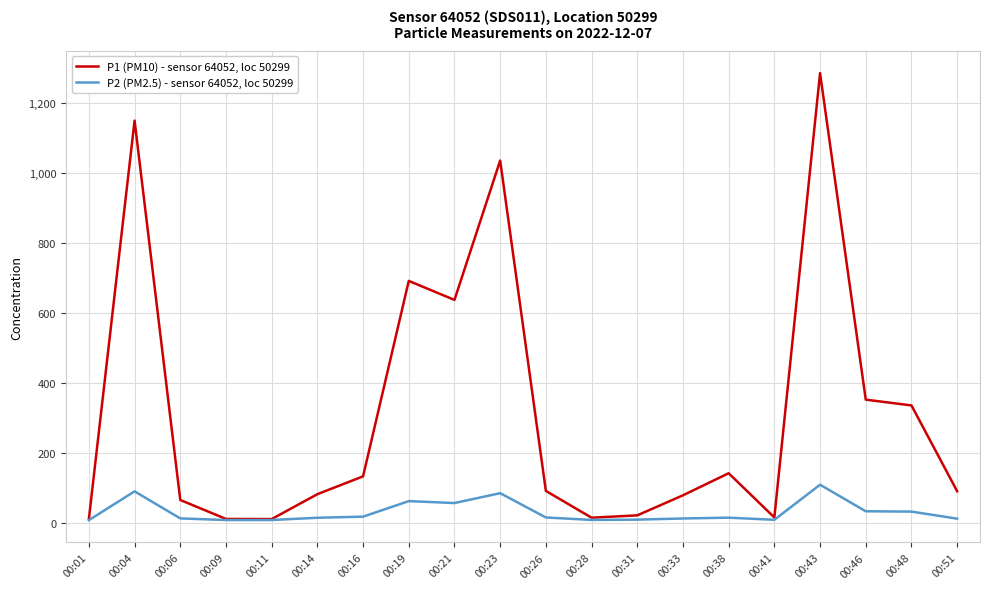

List the series in order of their peak value, lowest first.

P2 (PM2.5) - sensor 64052, loc 50299, P1 (PM10) - sensor 64052, loc 50299